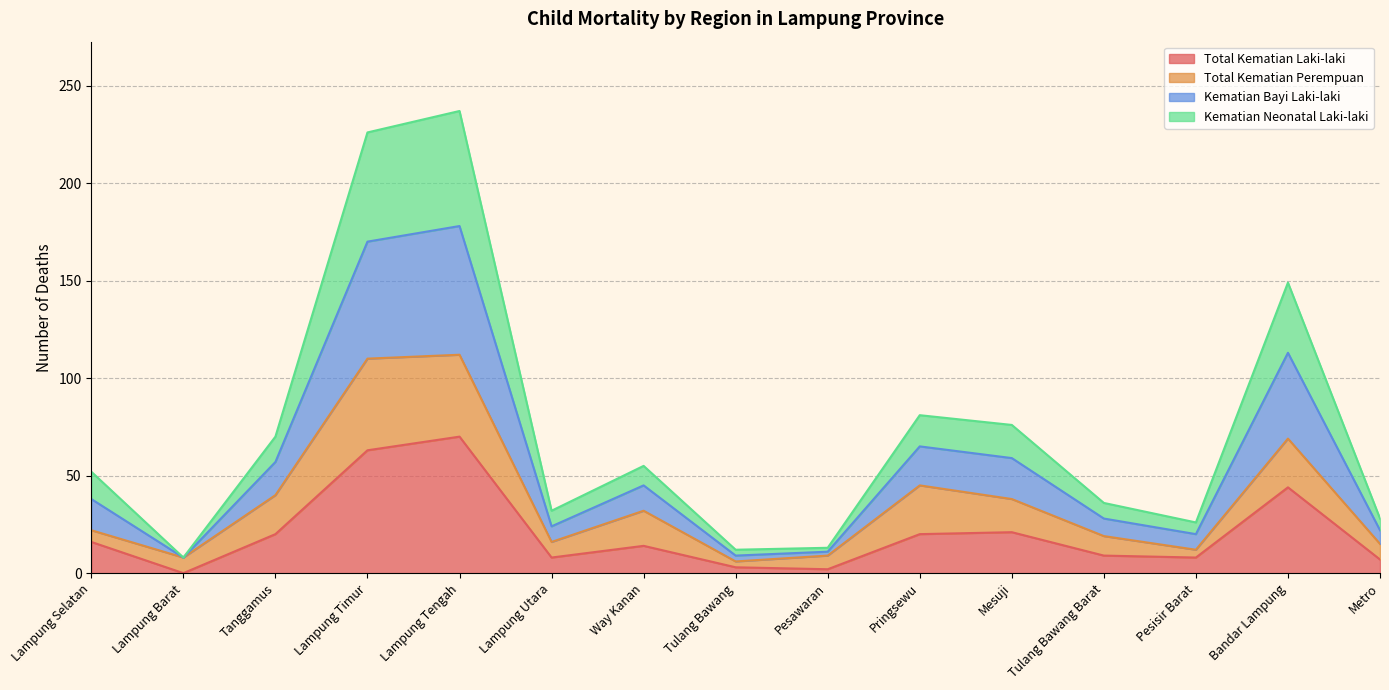

Where is the first local minimum for Total Kematian Laki-laki?

Lampung Barat